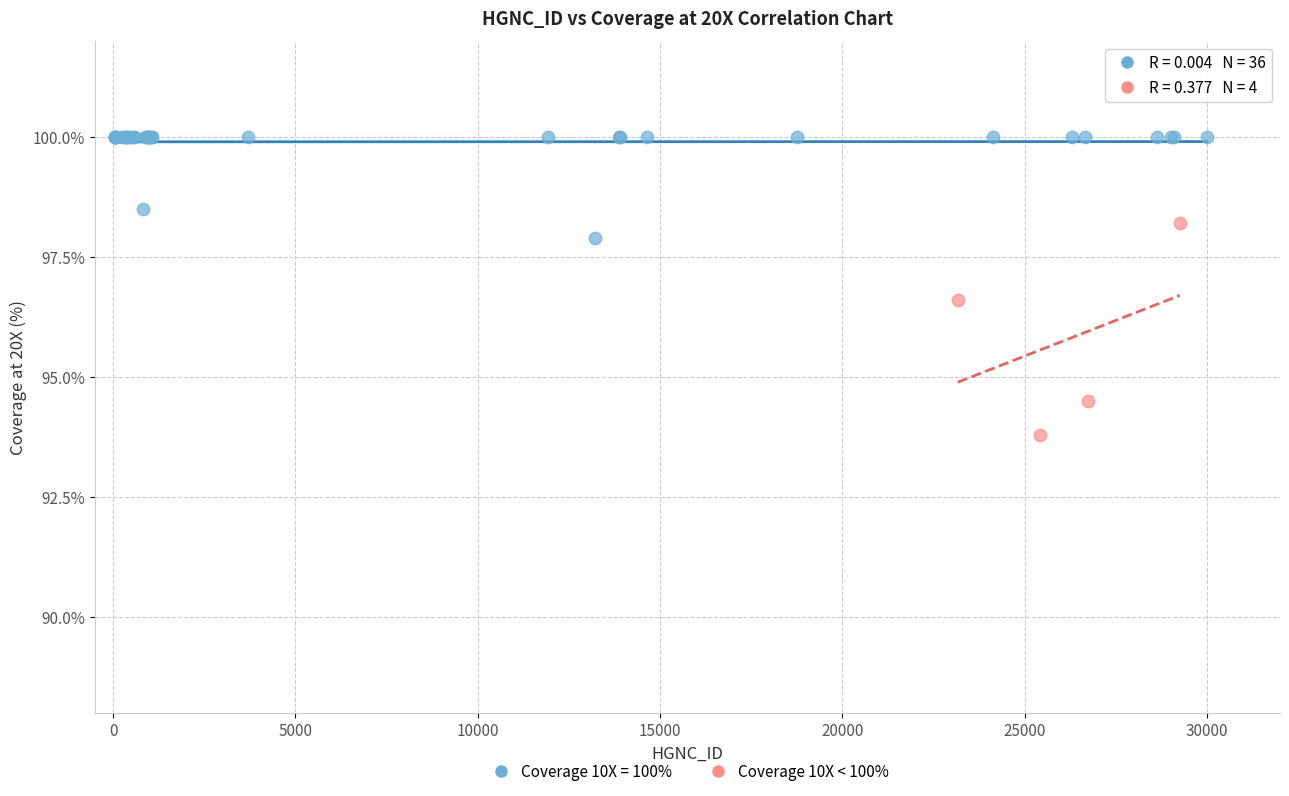

Which series has the widest spread of Y values?

Coverage 10X < 100%